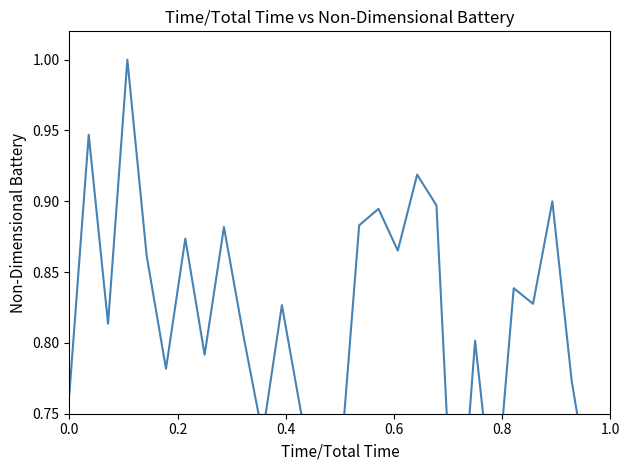

How many interior local peaks (higher than both neighbors) does the data have?

10